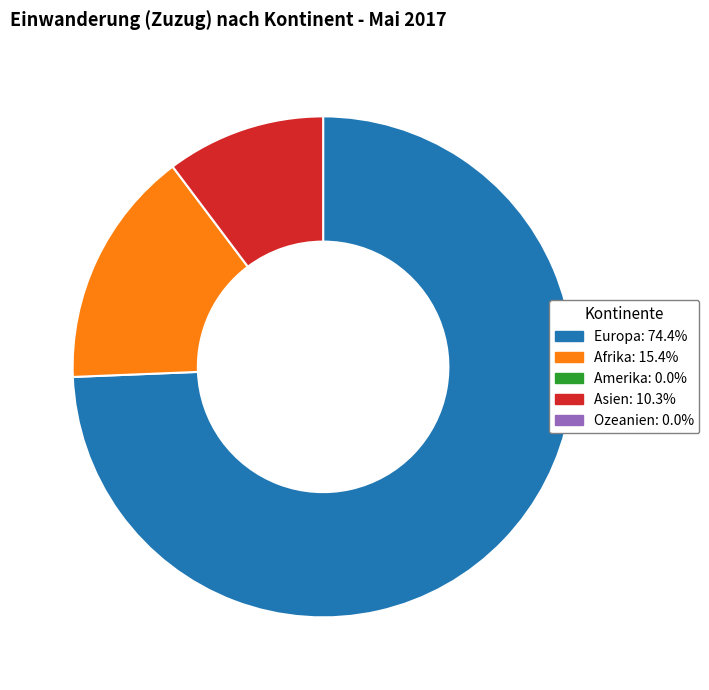

Does any single category account for the majority?

Yes